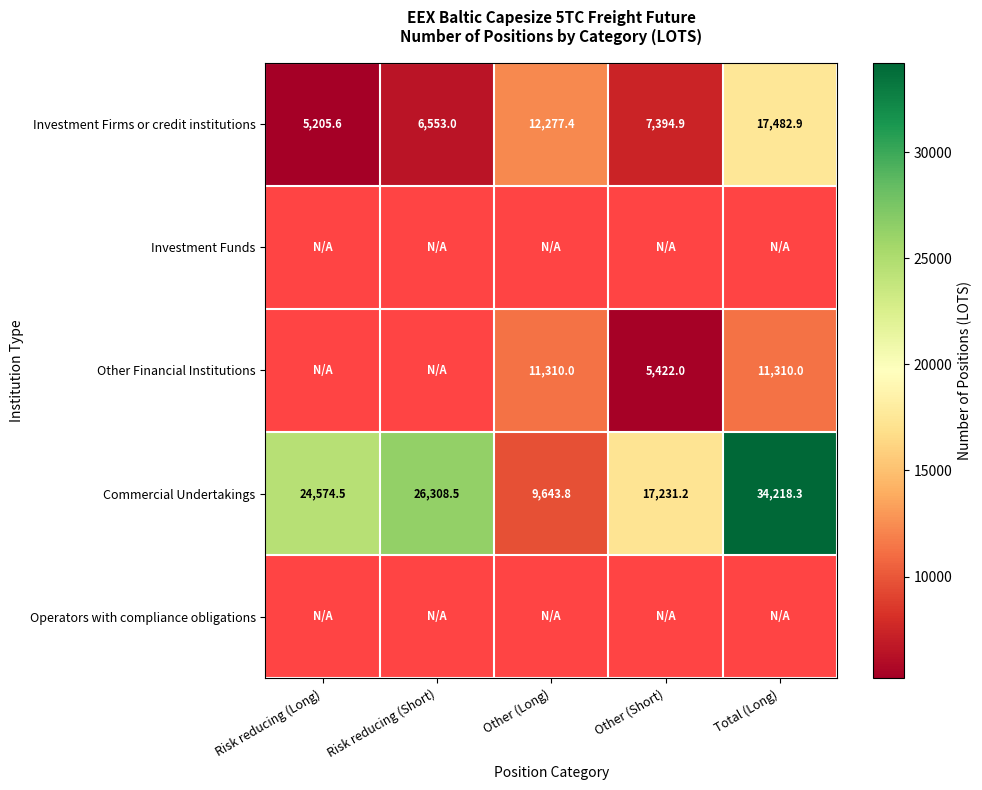

How many data points in Commercial Undertakings are above 24574?

3